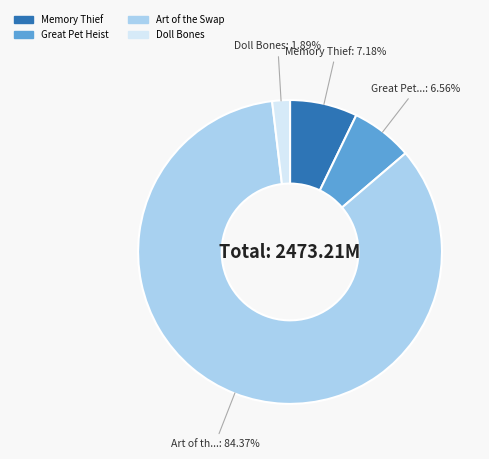

To the nearest percent, what is the difference between the Doll Bones and Memory Thief slice percentages?

5%